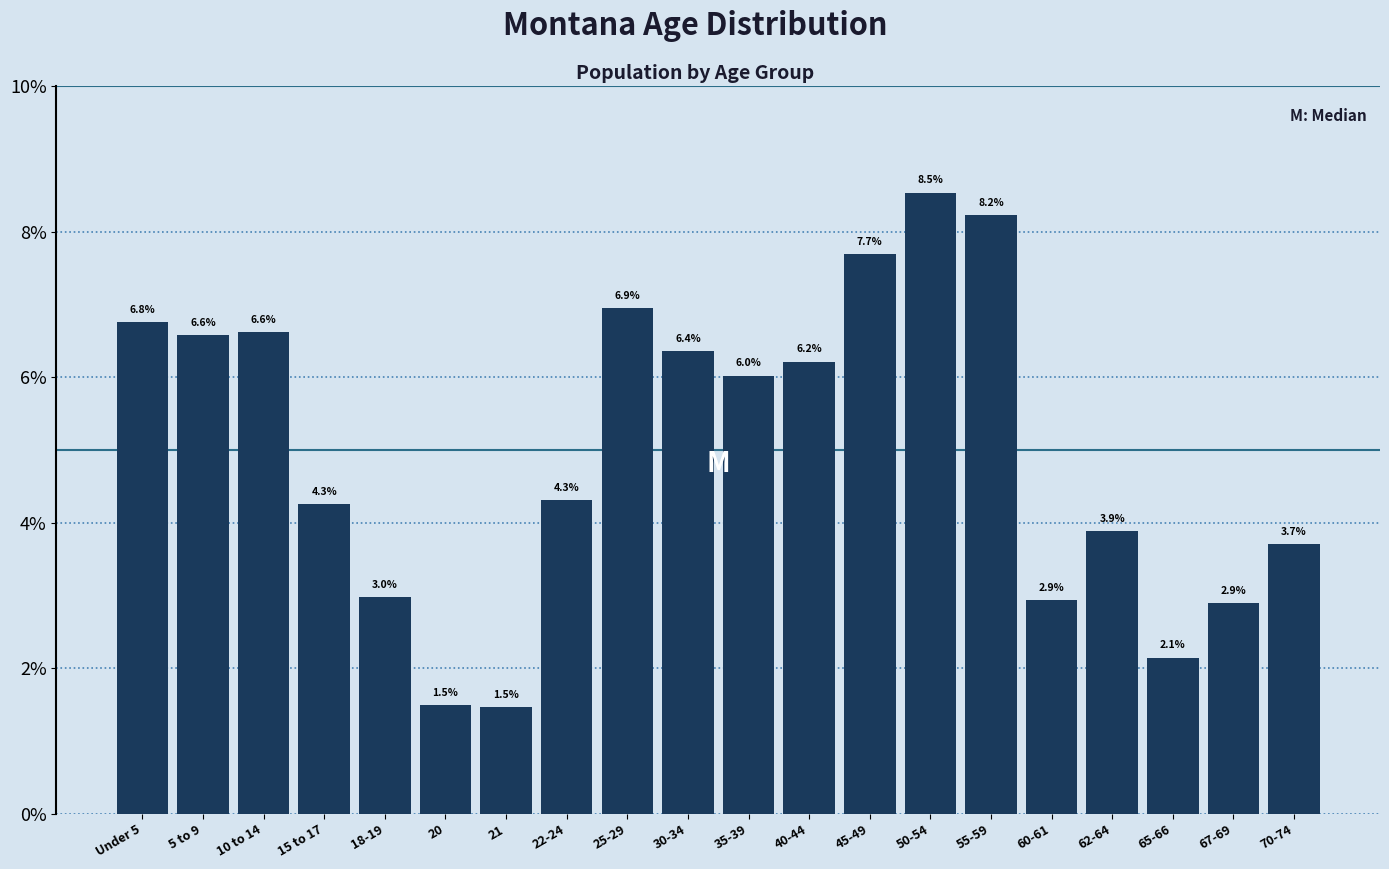

Reading right to left, extract all data points from this chart.

3.7	2.9	2.1	3.9	2.9	8.2	8.5	7.7	6.2	6.0	6.4	6.9	4.3	1.5	1.5	3.0	4.3	6.6	6.6	6.8